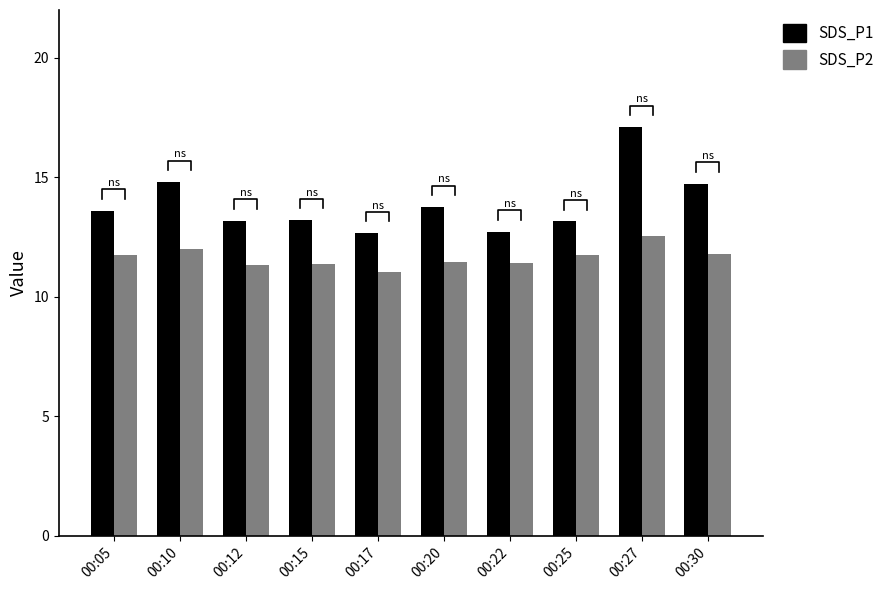

The SDS_P1 series shows 13.2 at 00:25. True or false?

True